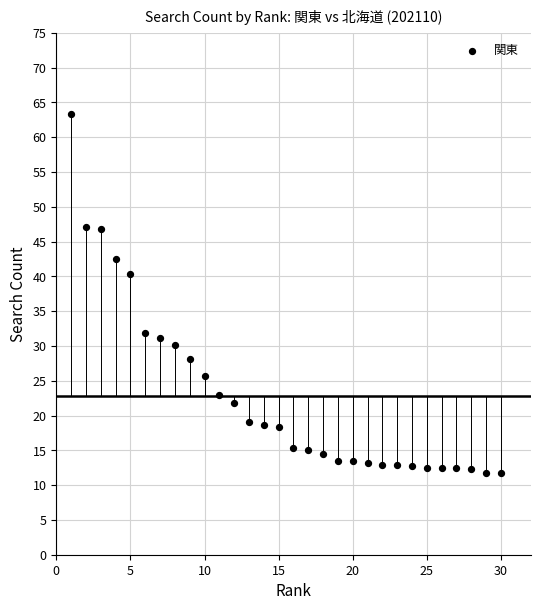

What Y value in the scatter plot is closest to 37?

40.3